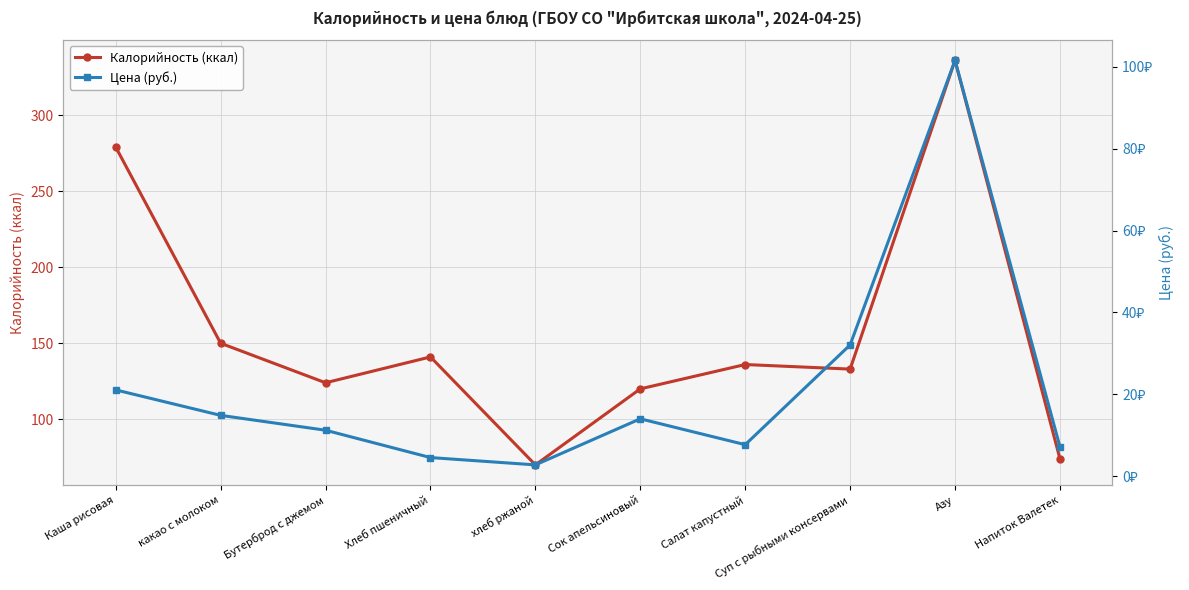

What is the lowest value of the Калорийность (ккал) series?

70